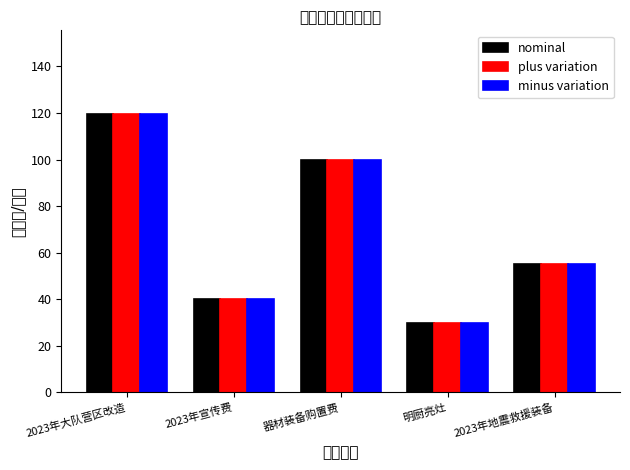

What position from the left is 器材装备购置费?

3